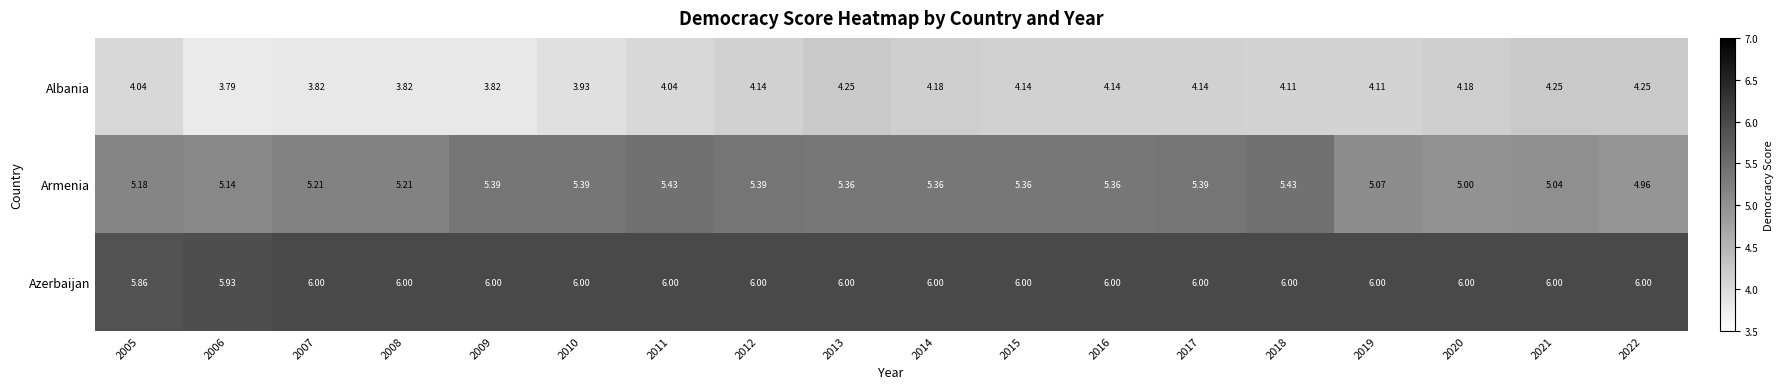

Rank the series at 2006 from lowest to highest value.

Albania, Armenia, Azerbaijan